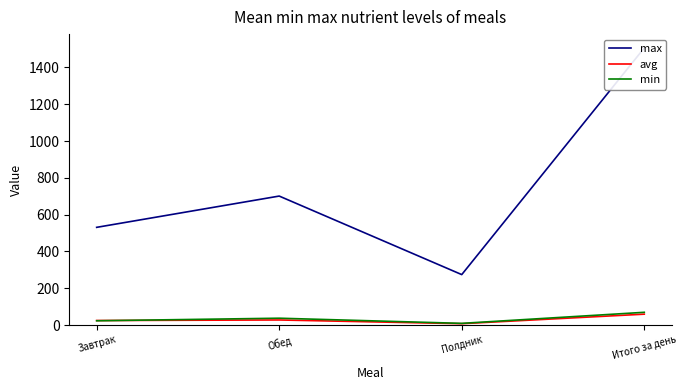

Which series has the widest spread of values?

max